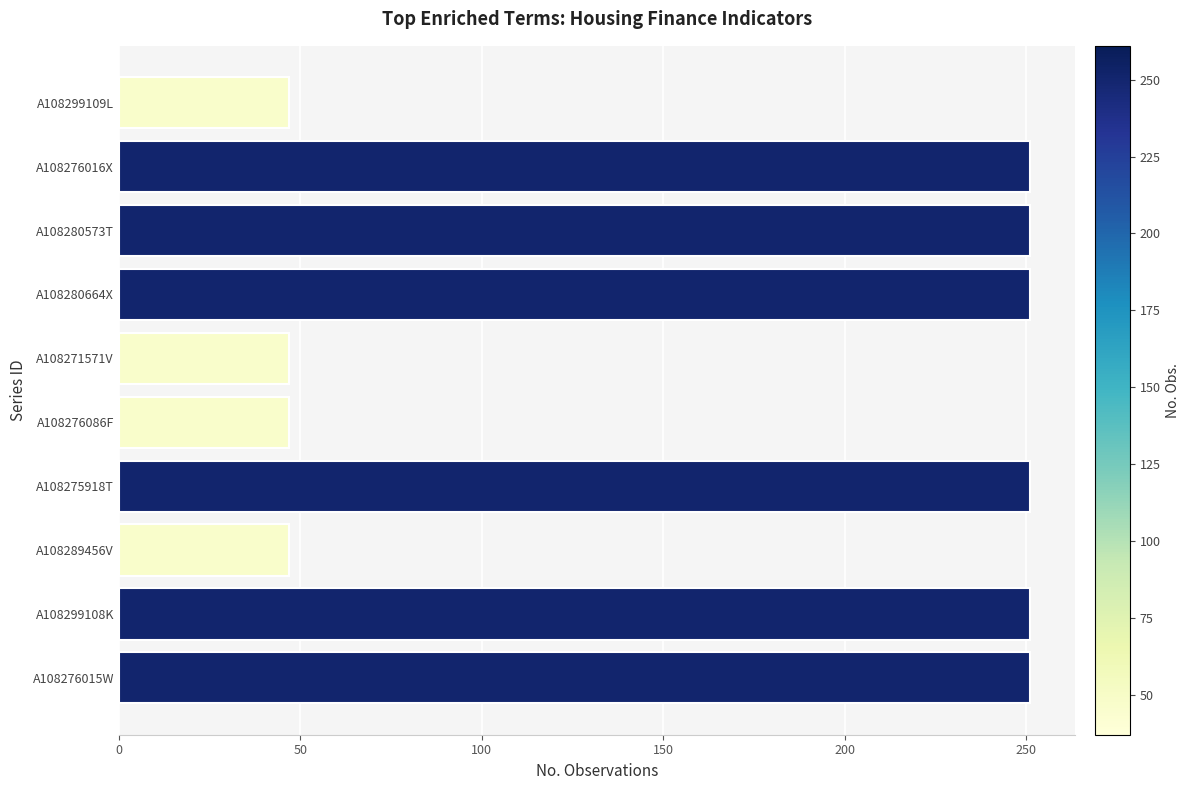

What is the label of the 7th bar from the top?

A108275918T